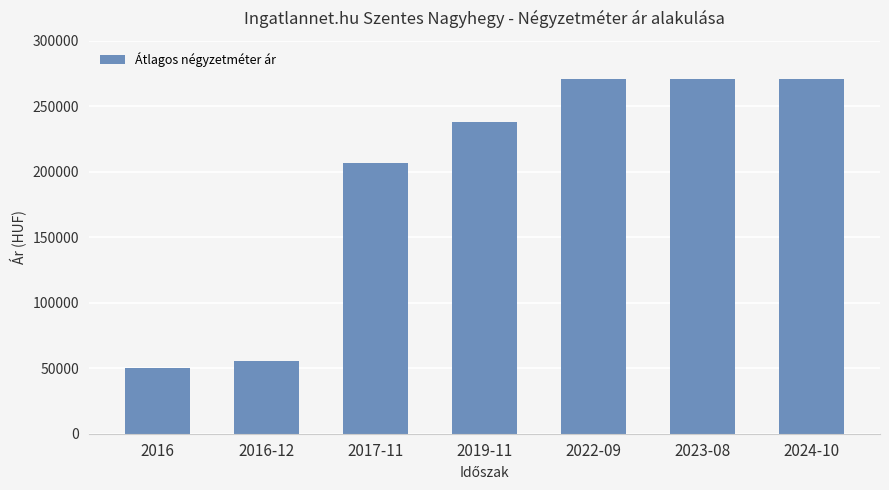

What is the label of the 7th bar from the right?

2016